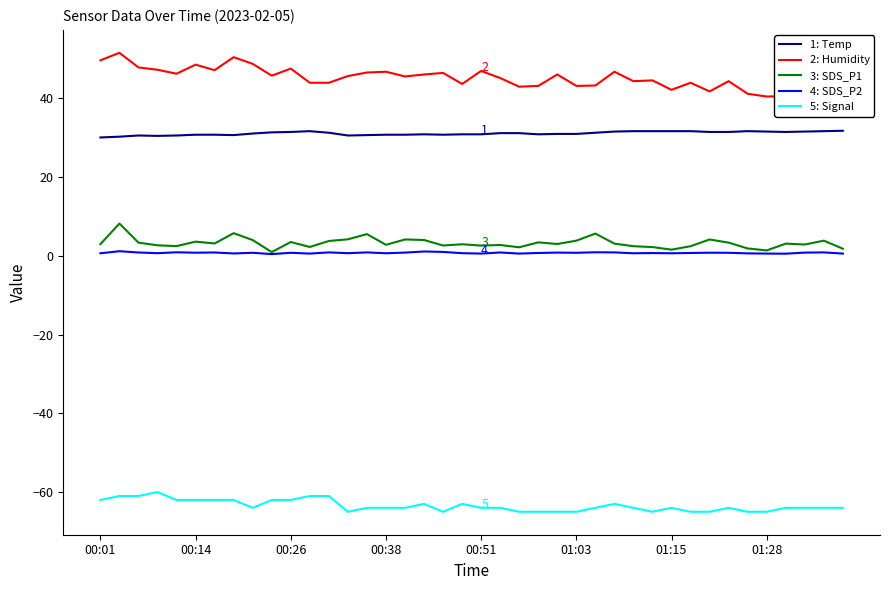

List the series in order of their peak value, lowest first.

5: Signal, 4: SDS_P2, 3: SDS_P1, 1: Temp, 2: Humidity